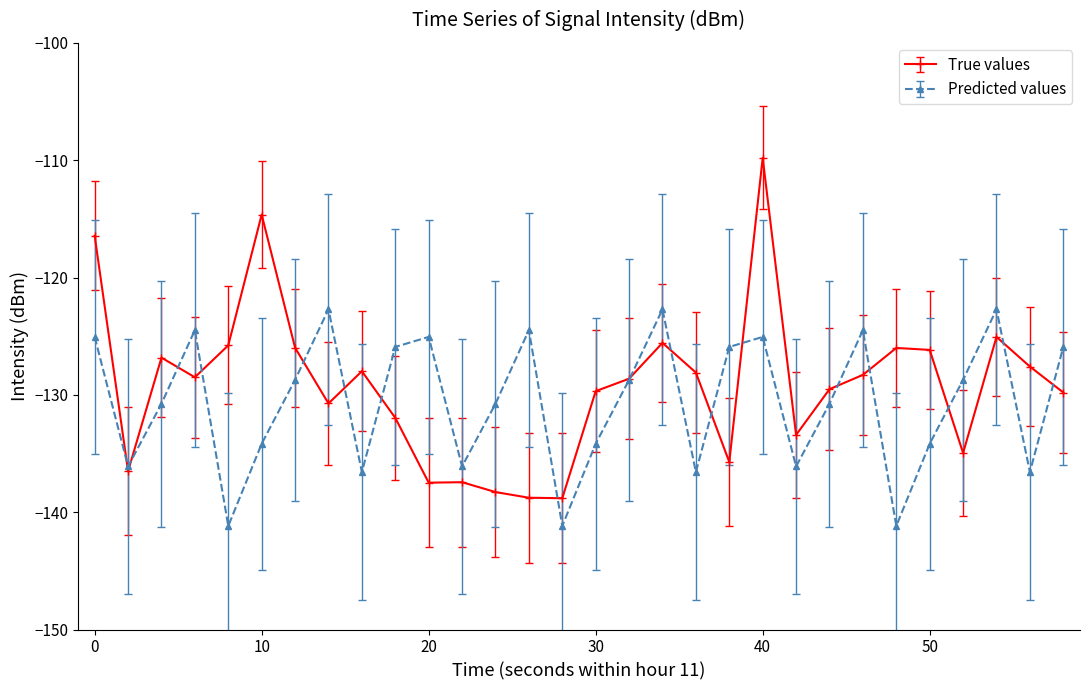

What is the maximum value shown in the chart?

-109.8